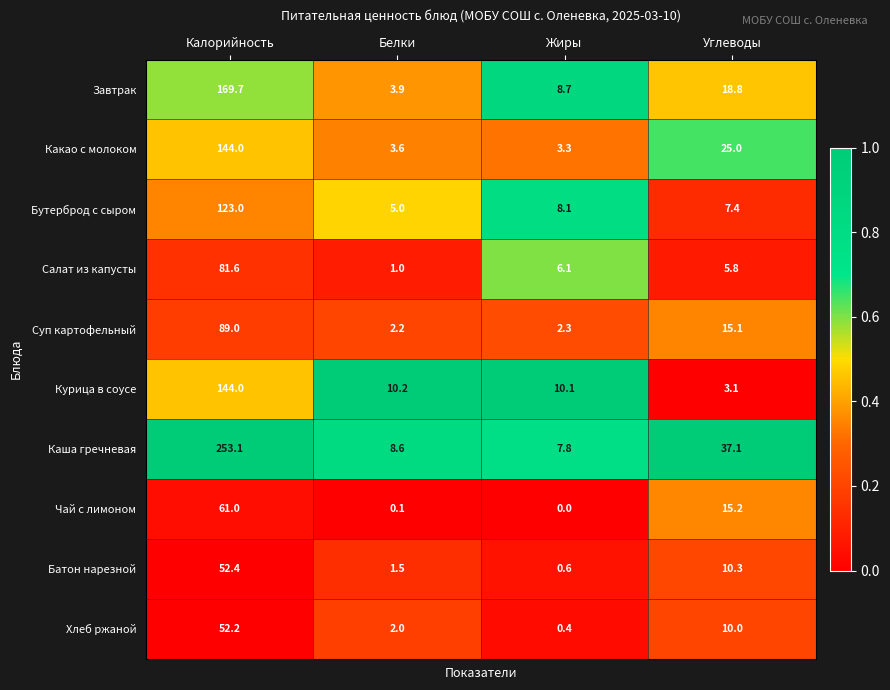

Which category has the highest value in the Суп картофельный series?

Калорийность